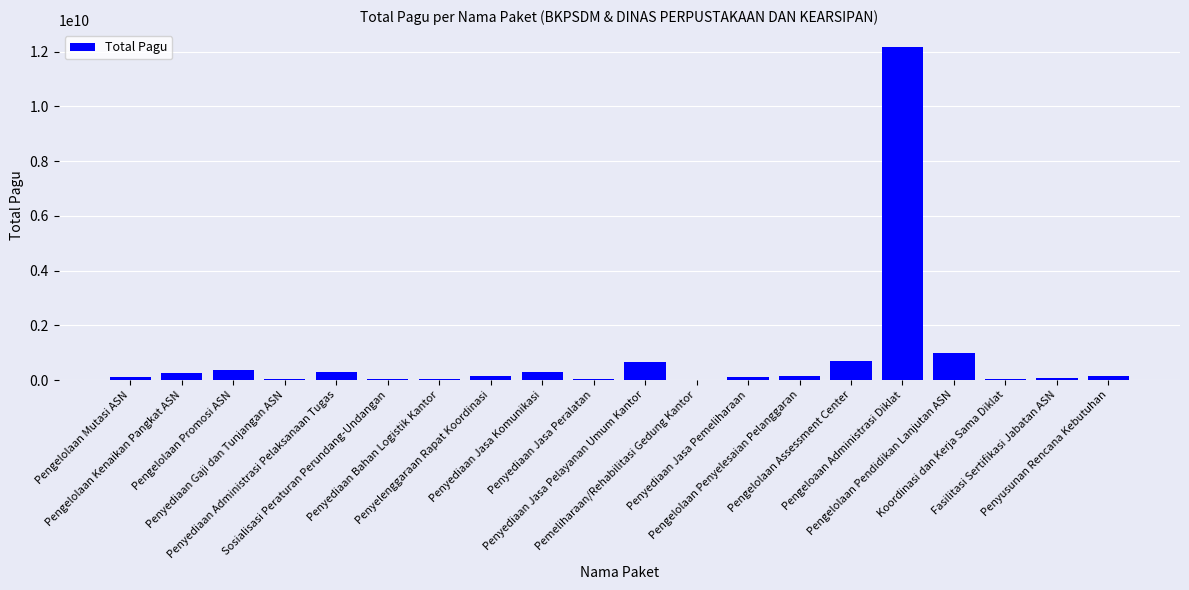

What is the sum of the values at Pengelolaan Promosi ASN and Penyediaan Gaji dan Tunjangan ASN?

375280900